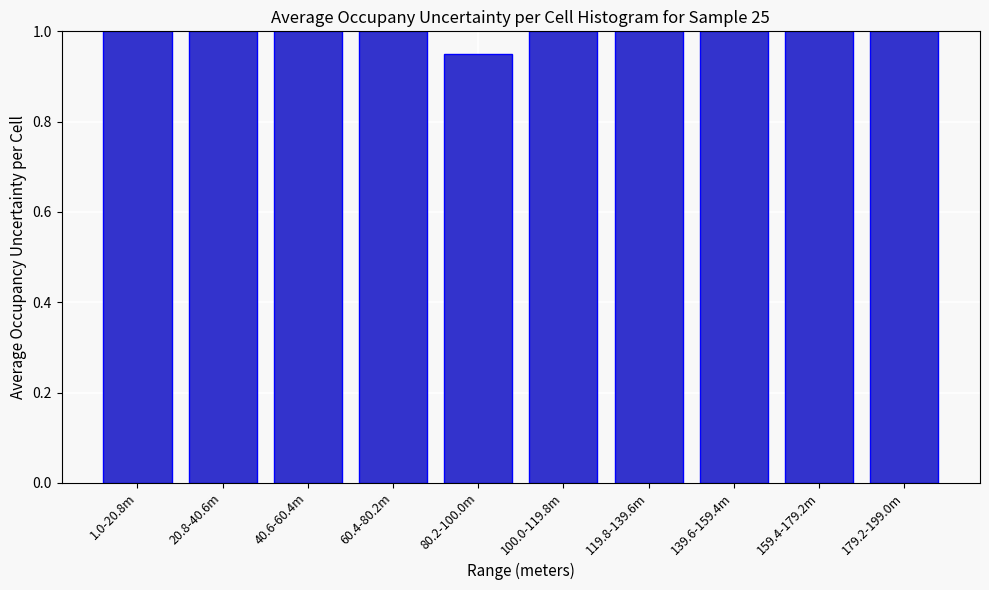

Where is the data nearest to the value 0?

80.2-100.0m